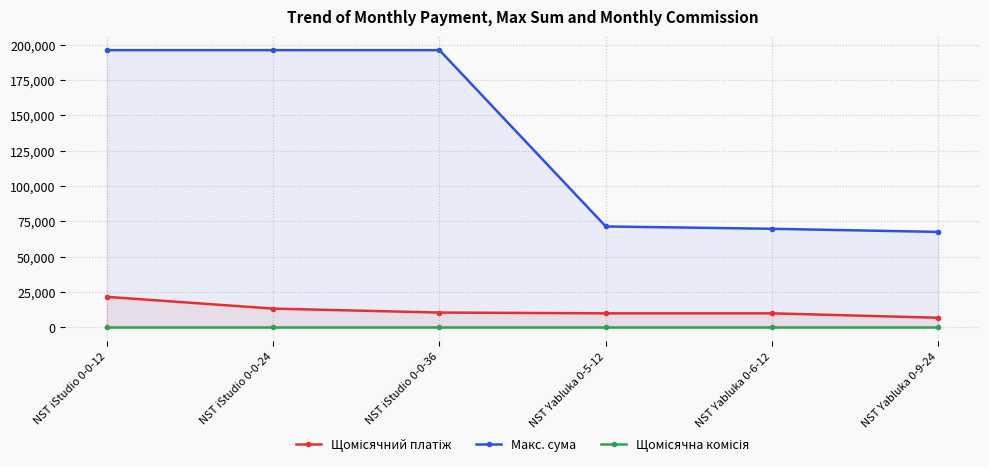

The Щомісячна комісія series shows 0.0 at NST Yabluka 0-5-12. True or false?

True